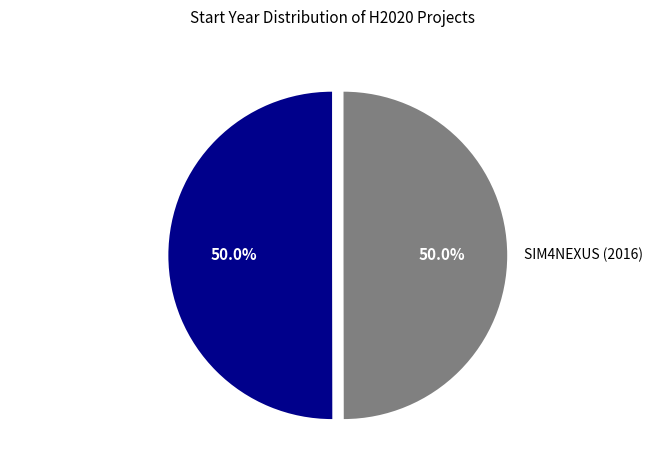

What is the total percentage of SIM4NEXUS (2016) and LANDSUPPORT (2018)?

100.0%